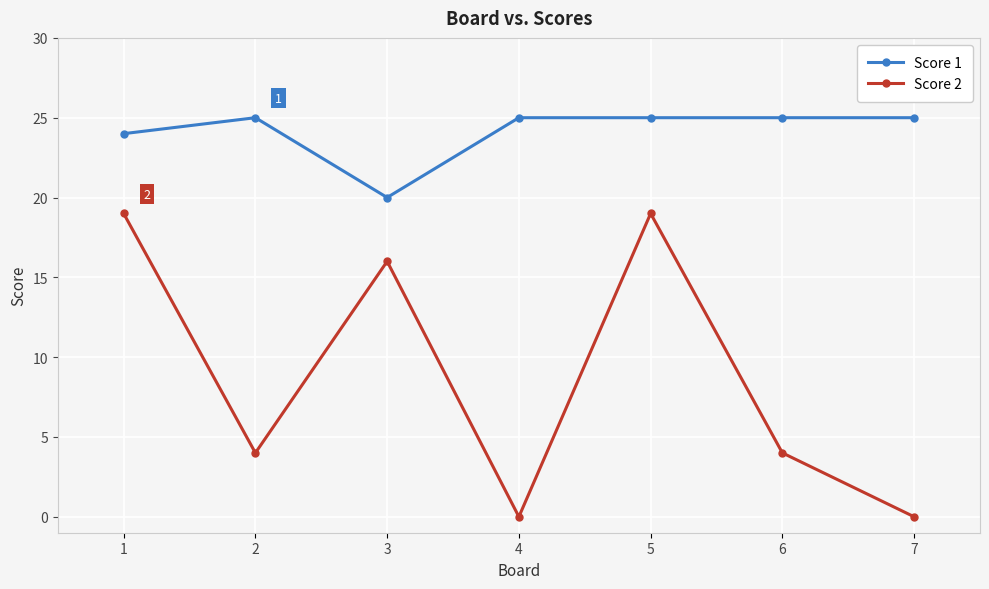

True or false: Score 1 and Score 2 intersect in this chart.

False